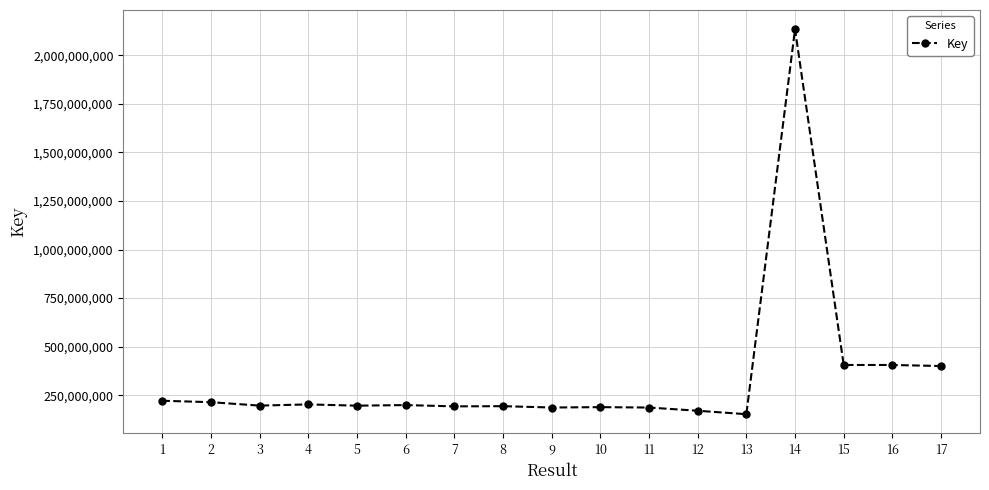

What is the difference between the values at 4 and 17?

197567369